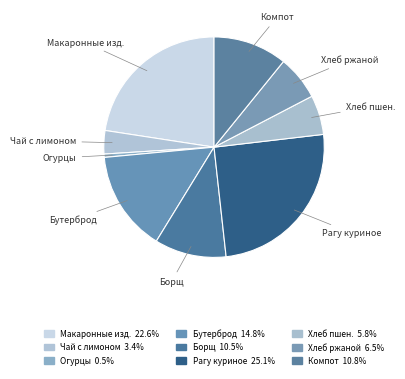

How many slices are in this pie chart?

9